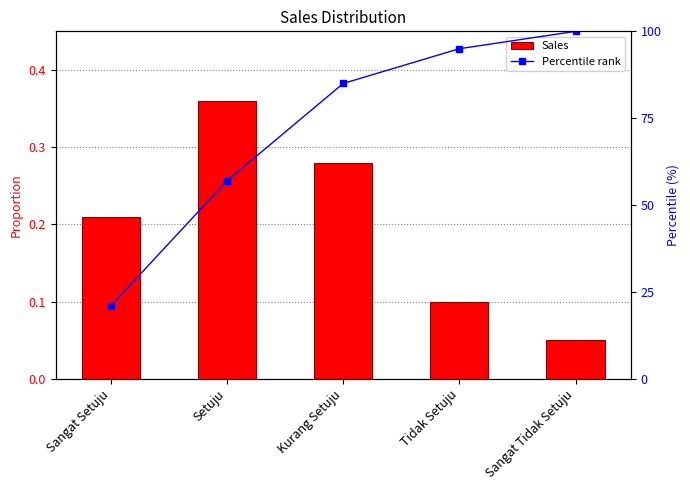

Is the value of Percentile rank at Setuju greater than the value of Sales at Sangat Tidak Setuju?

Yes